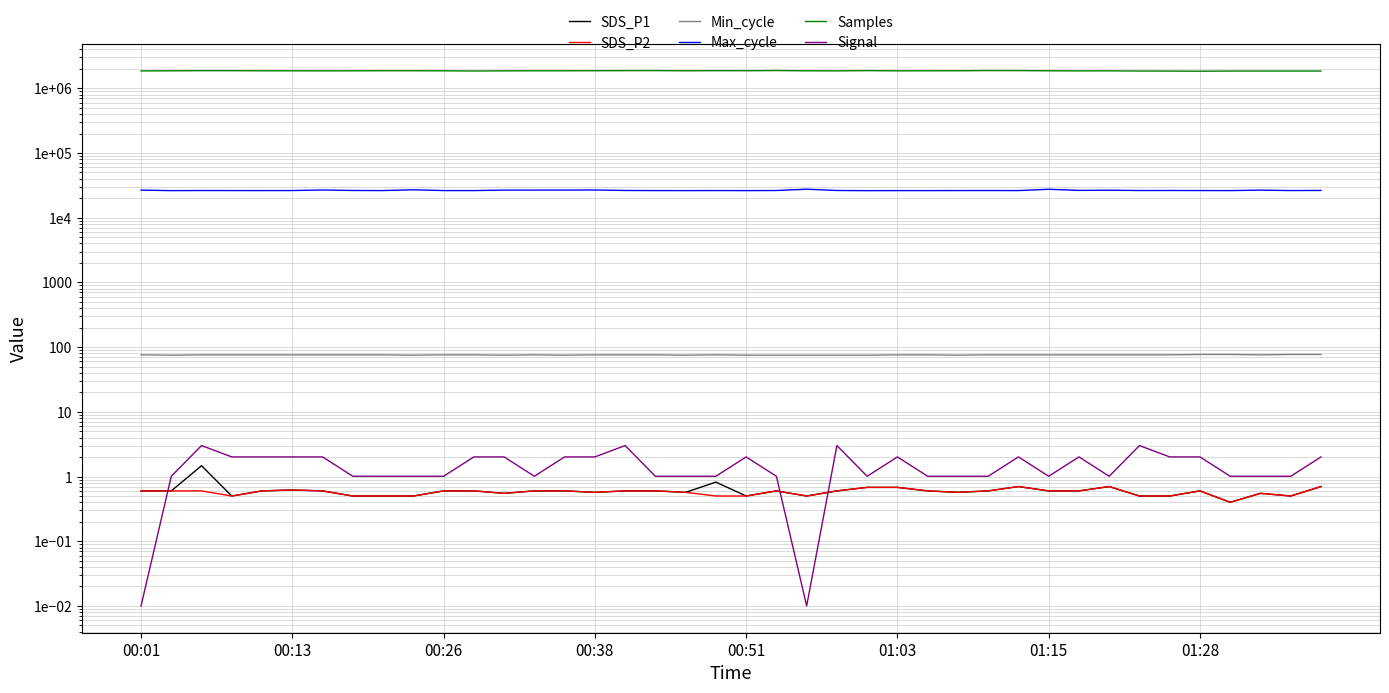

Which series has the widest spread of values?

Samples